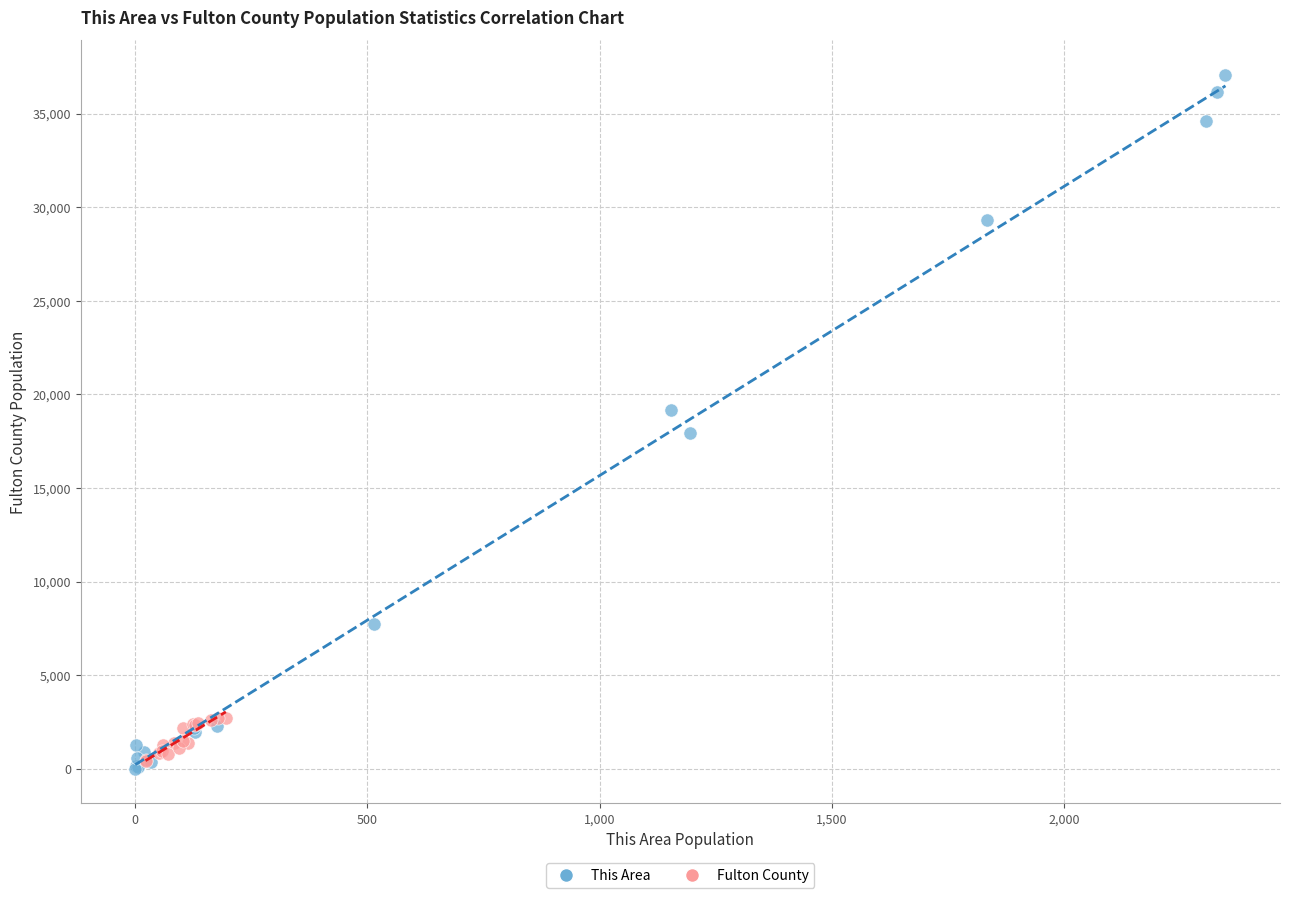

Which series has the largest Y range (max minus min)?

This Area